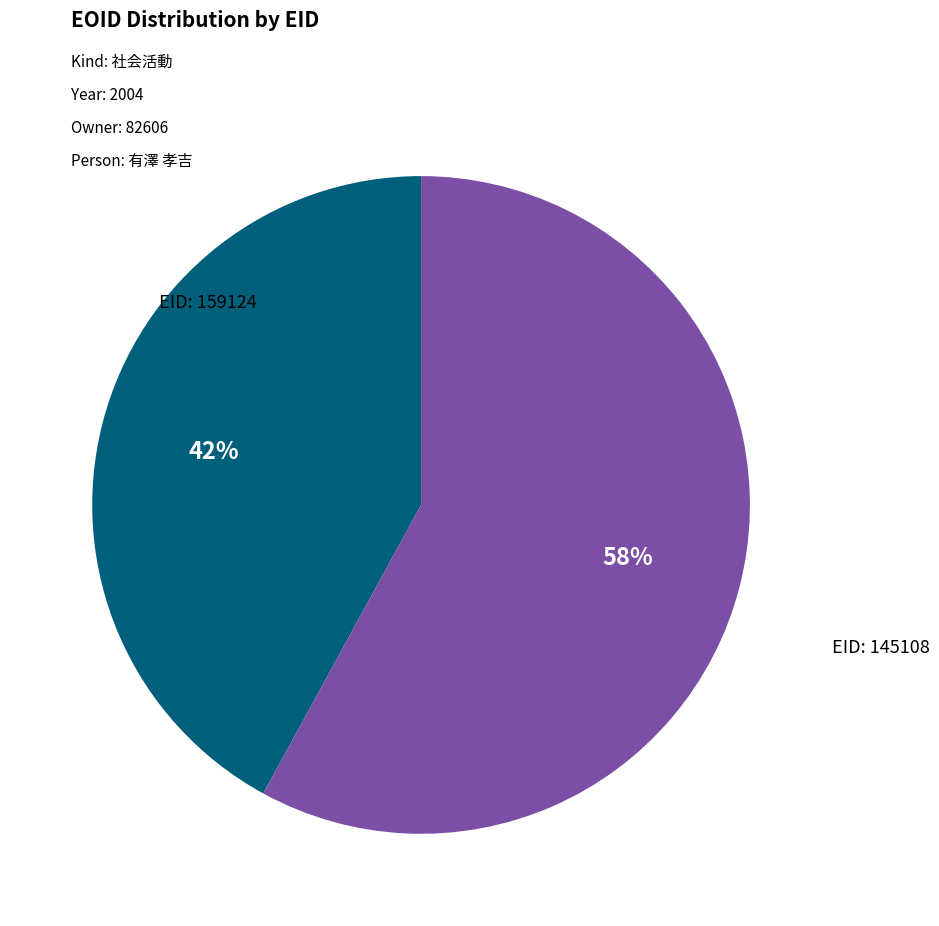

To the nearest percent, what is the average slice percentage?

50%